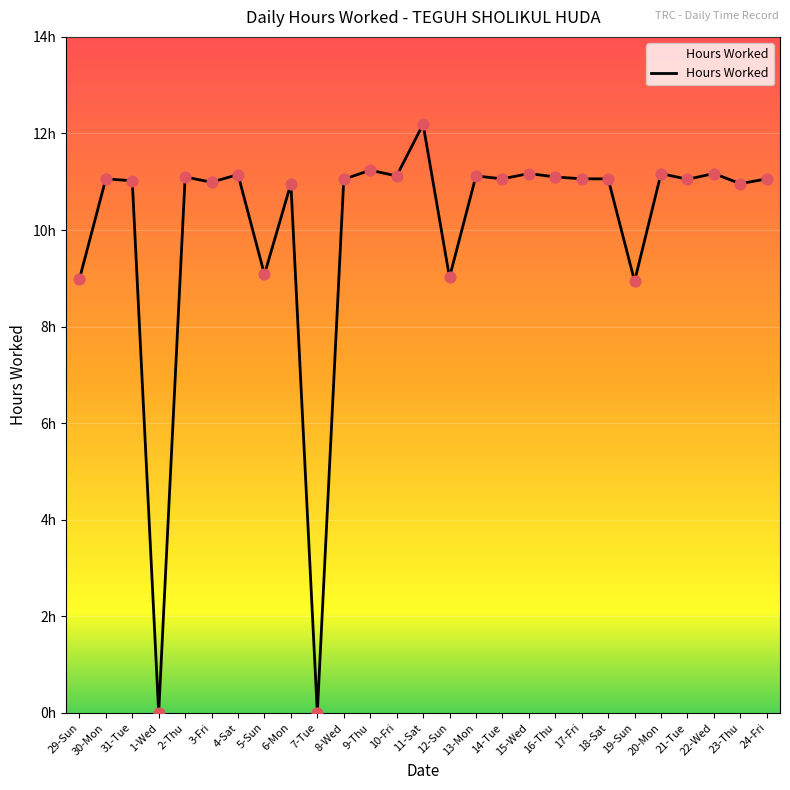

Does the chart have visible grid lines?

Yes